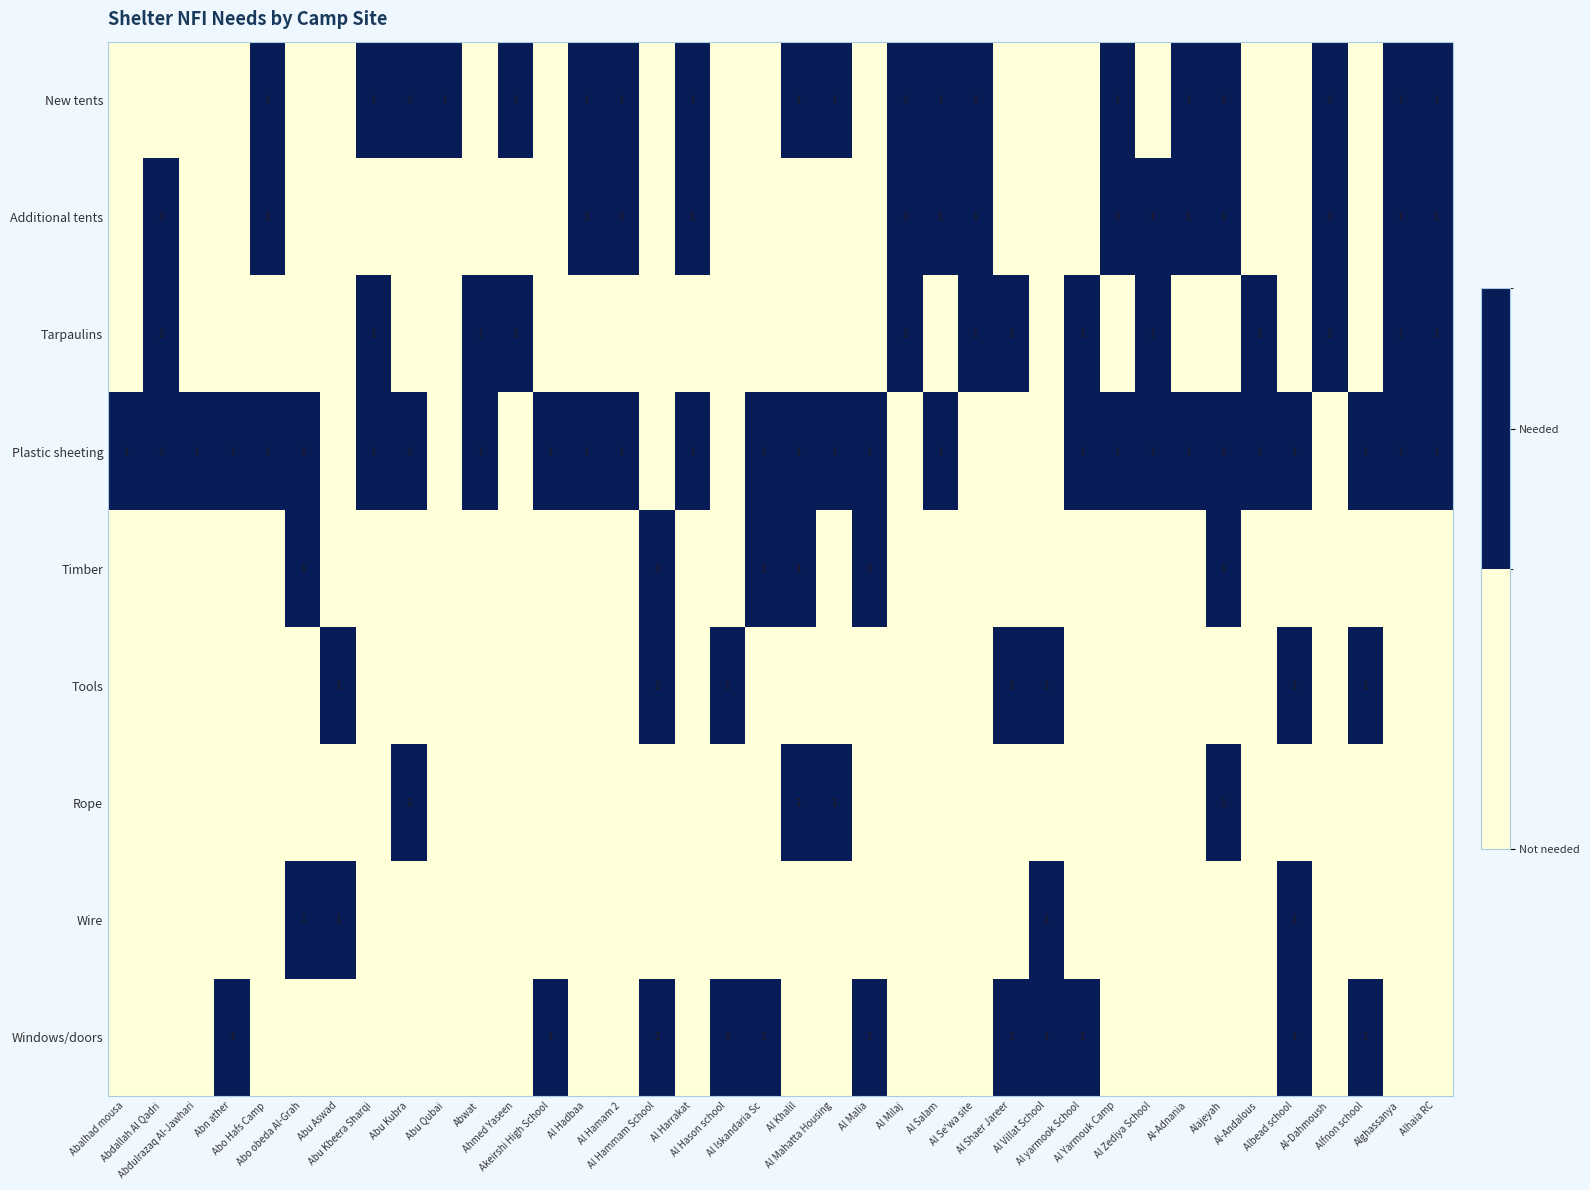

Which category has the lowest value across all series?

Abalhad mousa